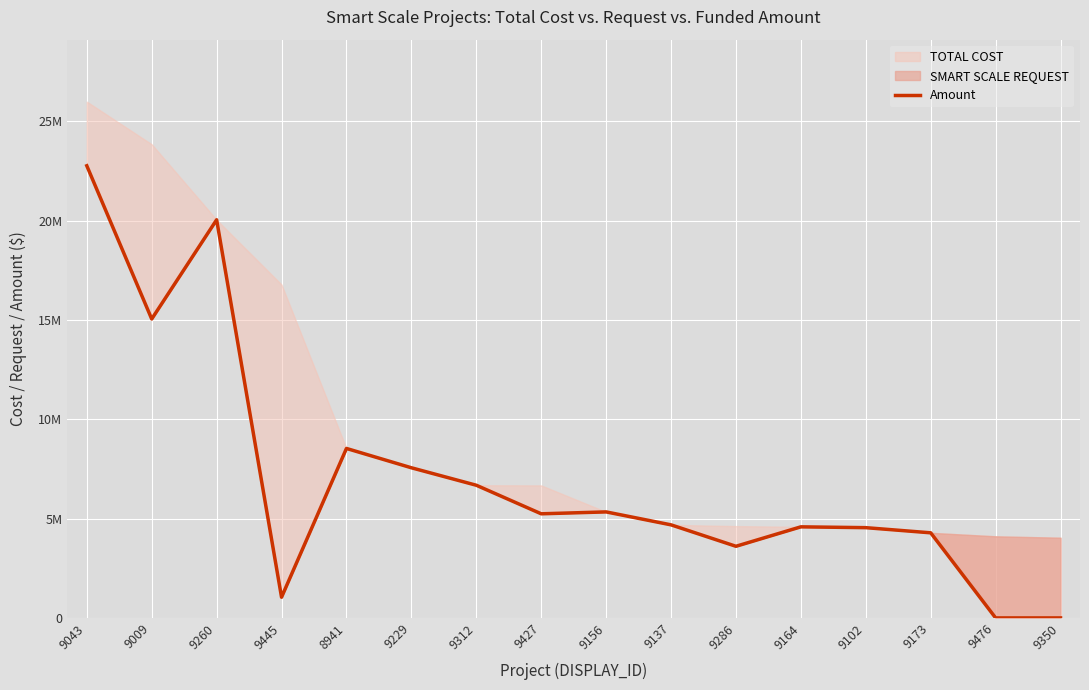

What is the value of the 2nd point from the left?

15052736